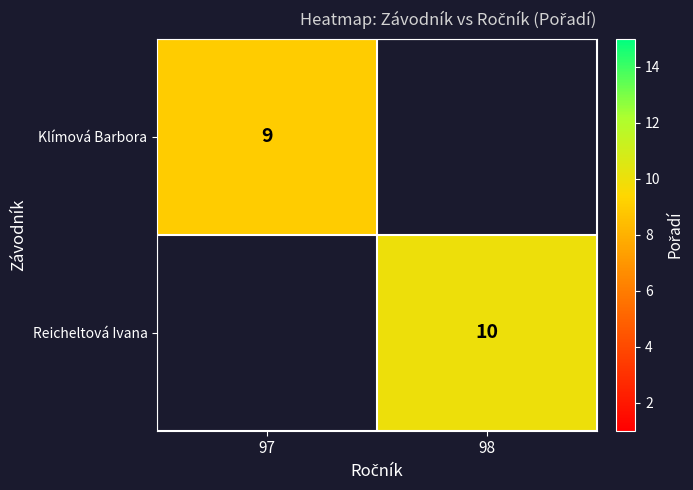

The Reicheltová Ivana series shows 15 at 98. True or false?

False